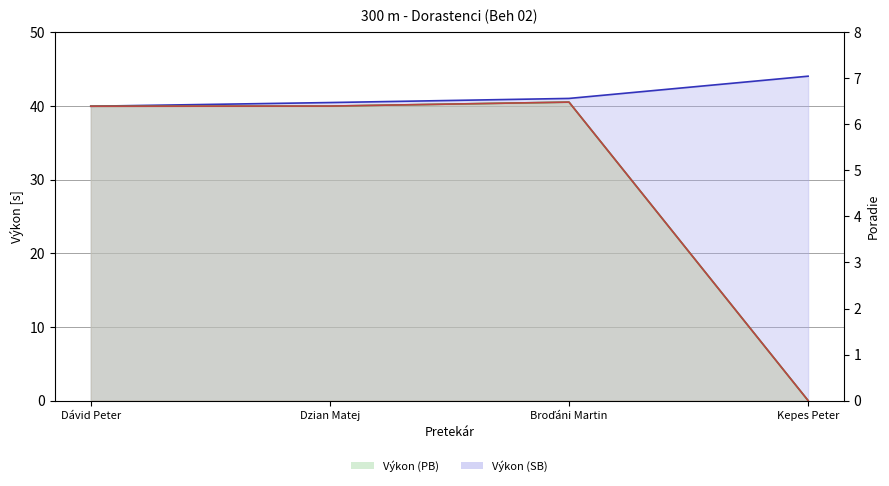

How many data points in Poradie are above 3?

1